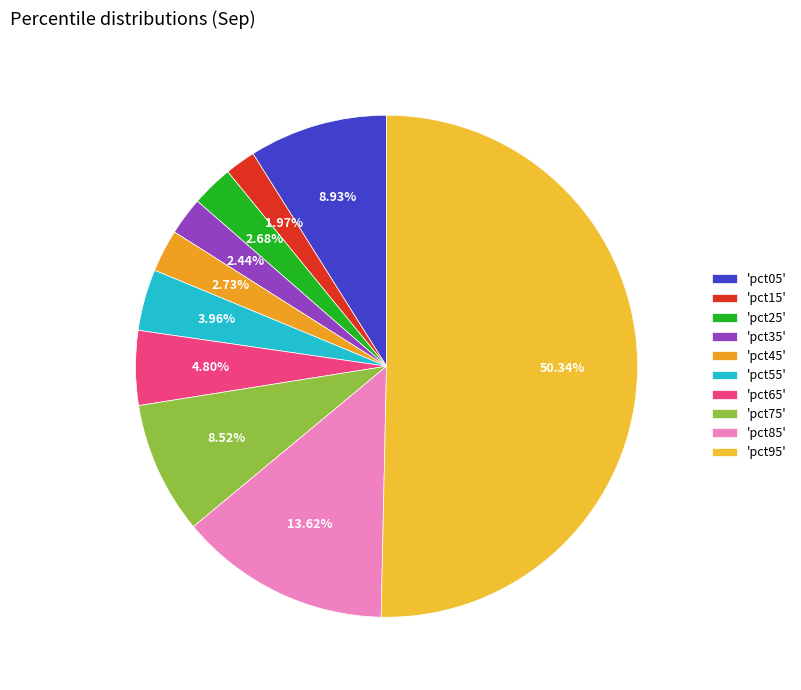

How many segments does this pie chart have?

10